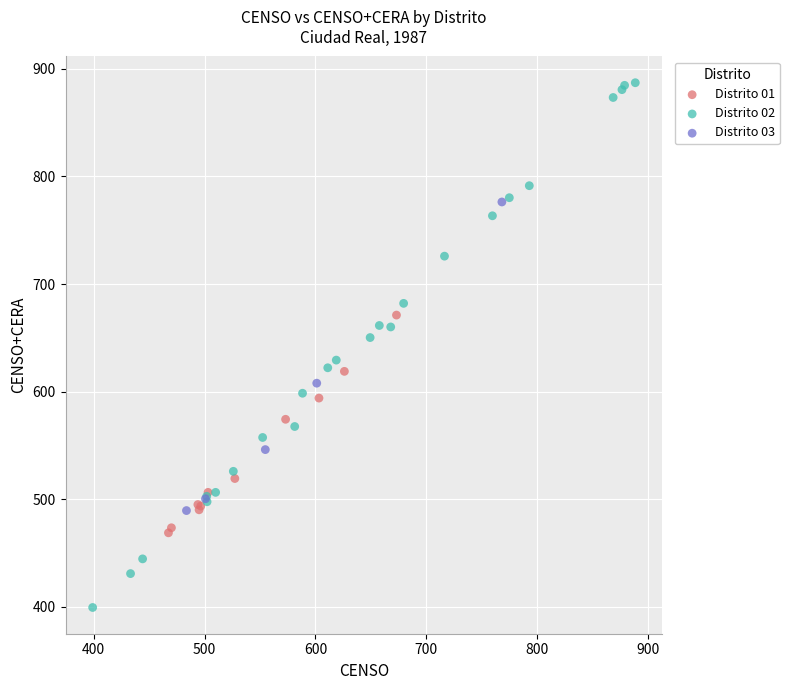

Which series contains the highest Y value?

Distrito 02